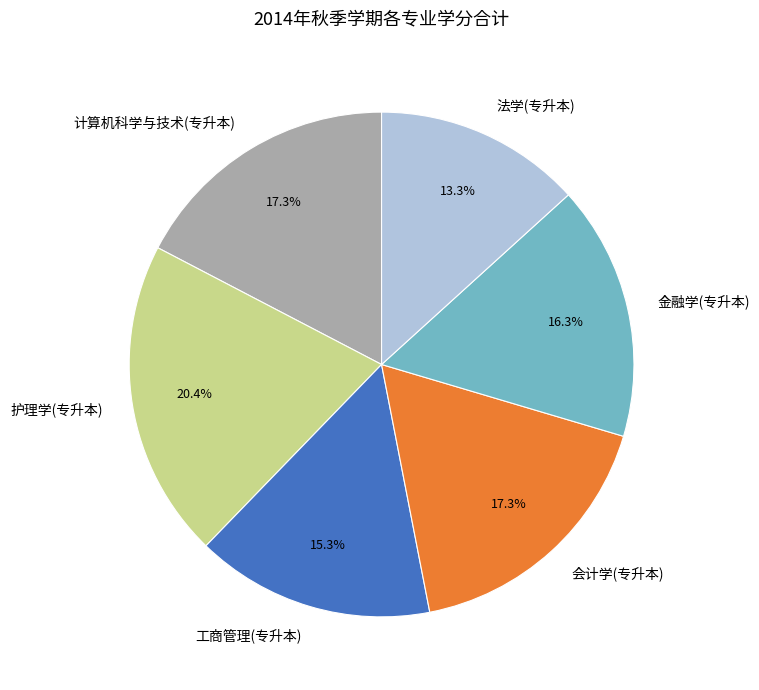

How much of the chart is everything except 护理学(专升本)?

79.6%